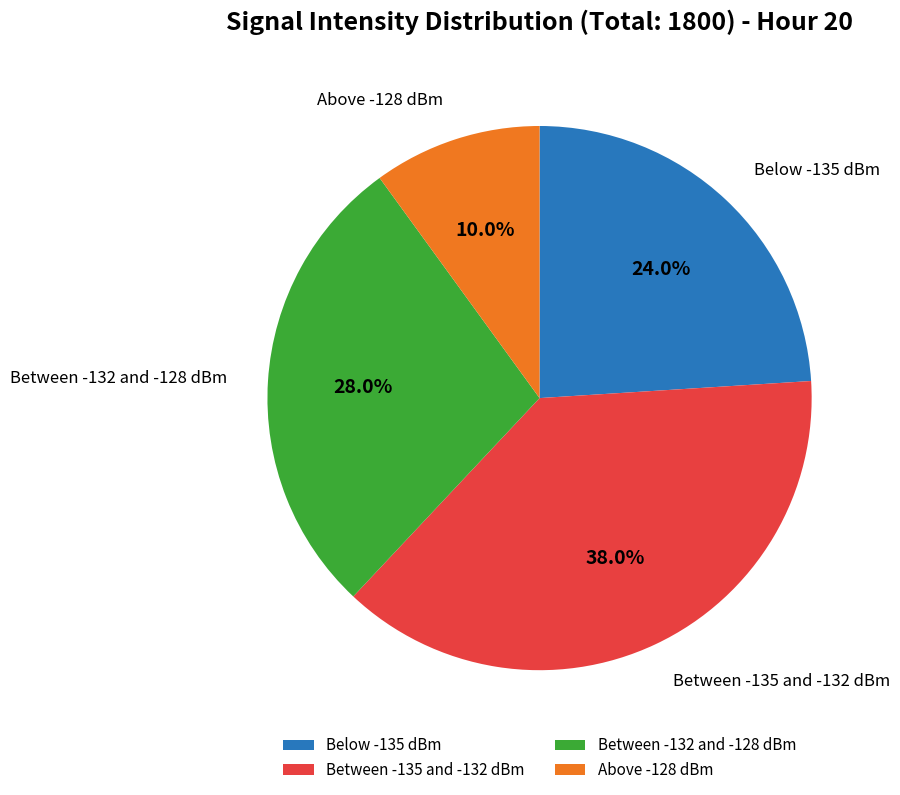

Rank the categories by value from lowest to highest.

Above -128 dBm, Below -135 dBm, Between -132 and -128 dBm, Between -135 and -132 dBm